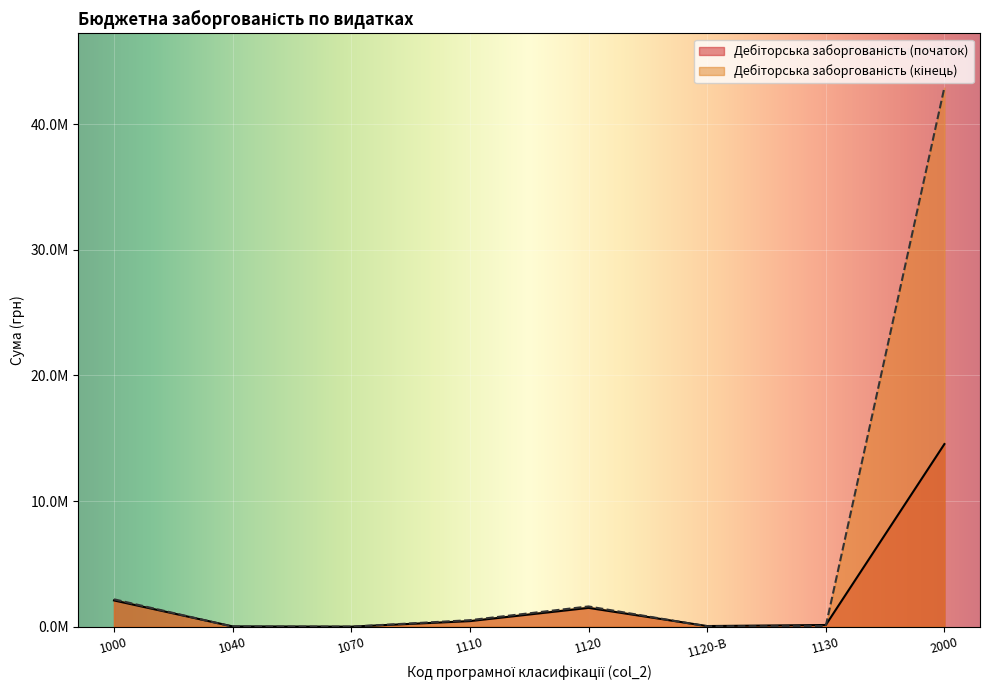

List the series in order of their peak value, lowest first.

Дебіторська заборгованість (початок), Дебіторська заборгованість (кінець)